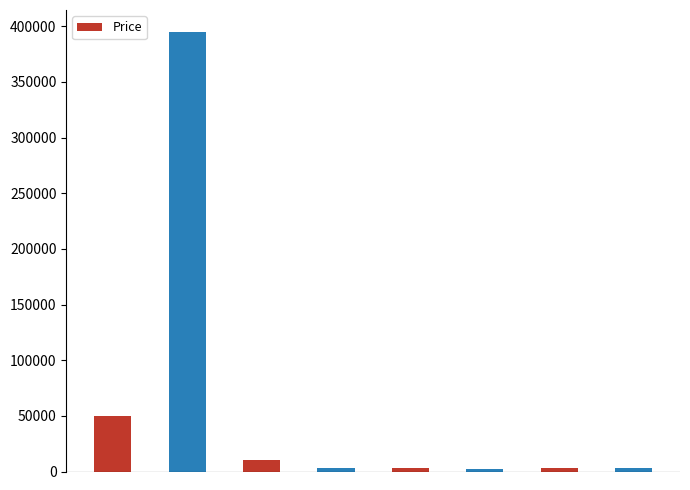

What is the average value?

58513